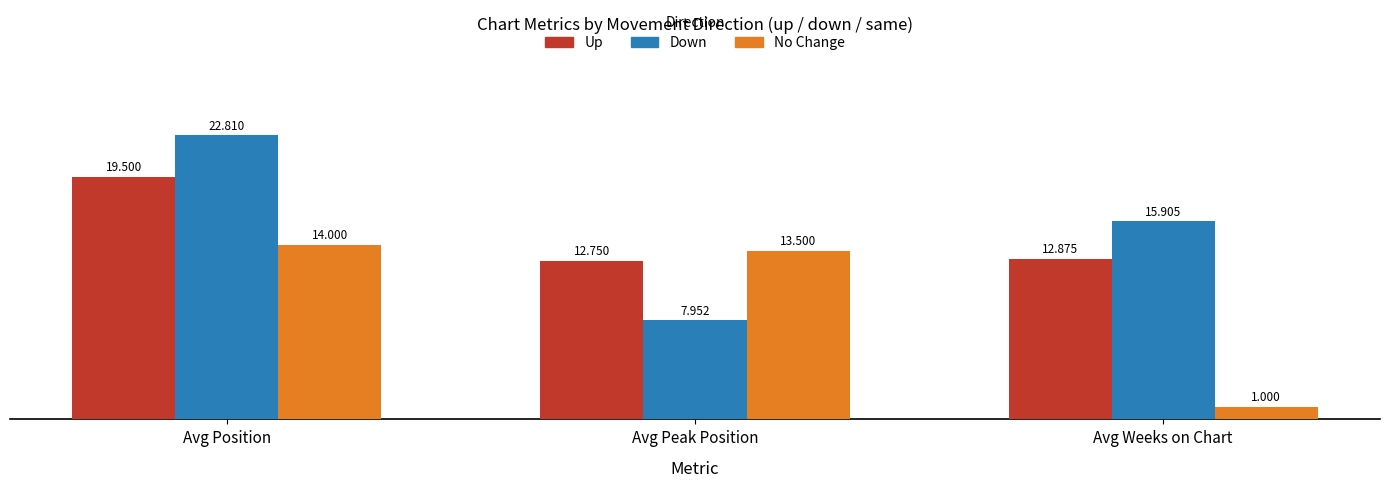

At which category is the sum across all series the highest?

Avg Position